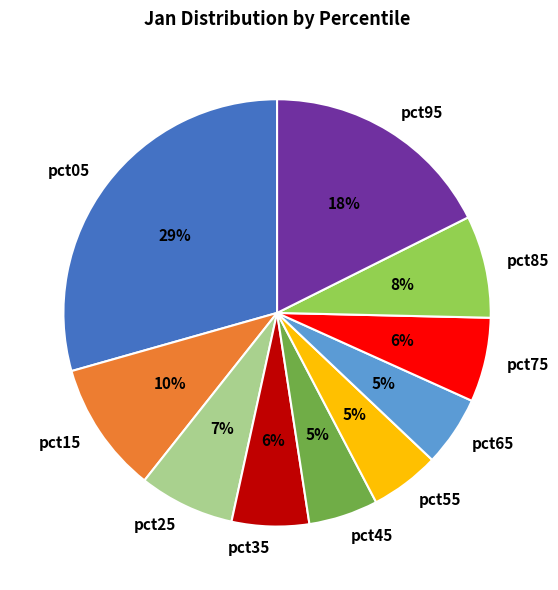

To the nearest percent, what is the difference between the largest and smallest slice percentages?

24%